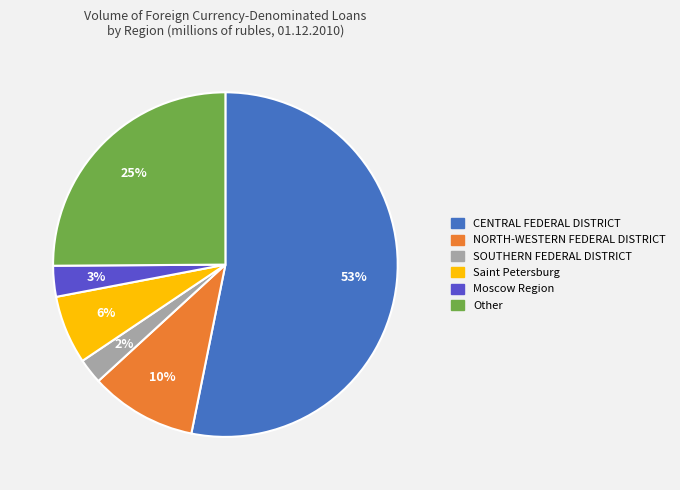

Is it true that Other is 39% of the pie?

False